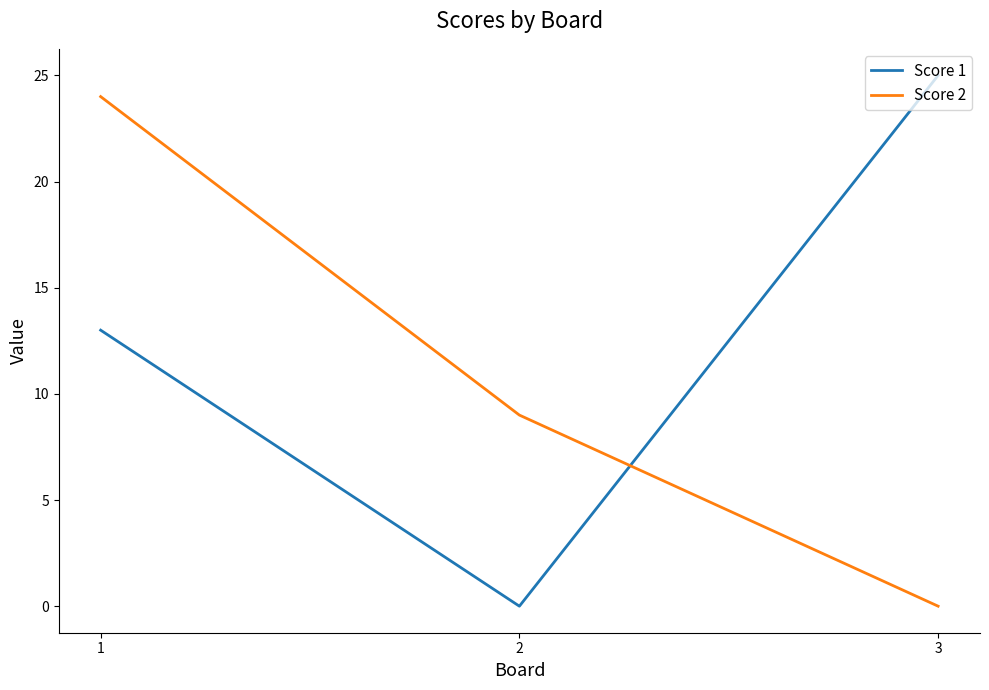

Rank the series by their average value, from lowest to highest.

Score 2, Score 1